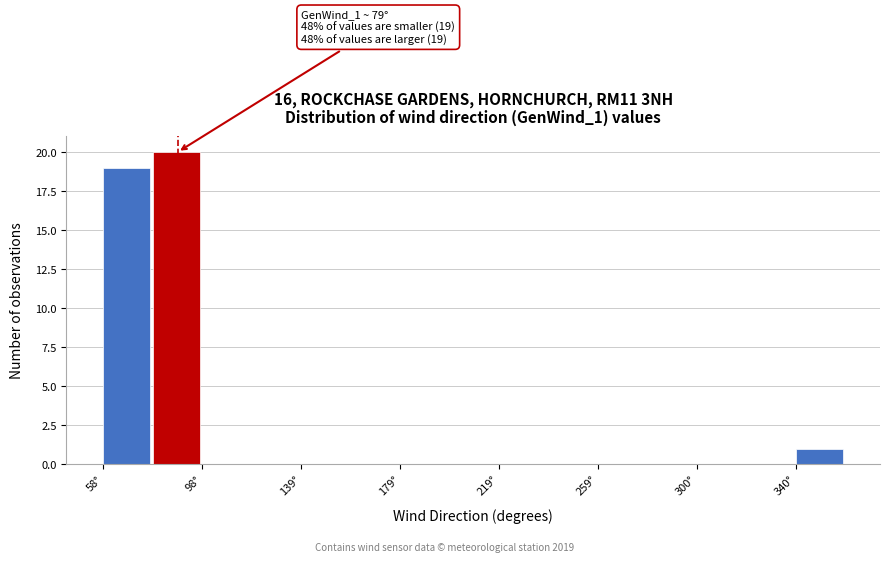

Which range on the x-axis has the tallest bar?

80 to 100